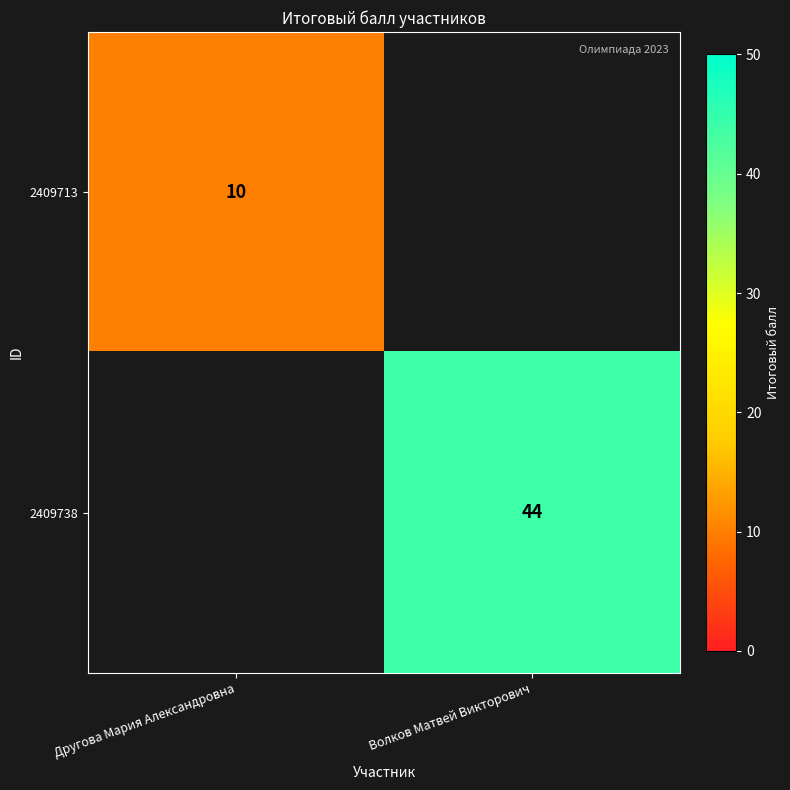

What is the minimum value shown in the chart?

10.0